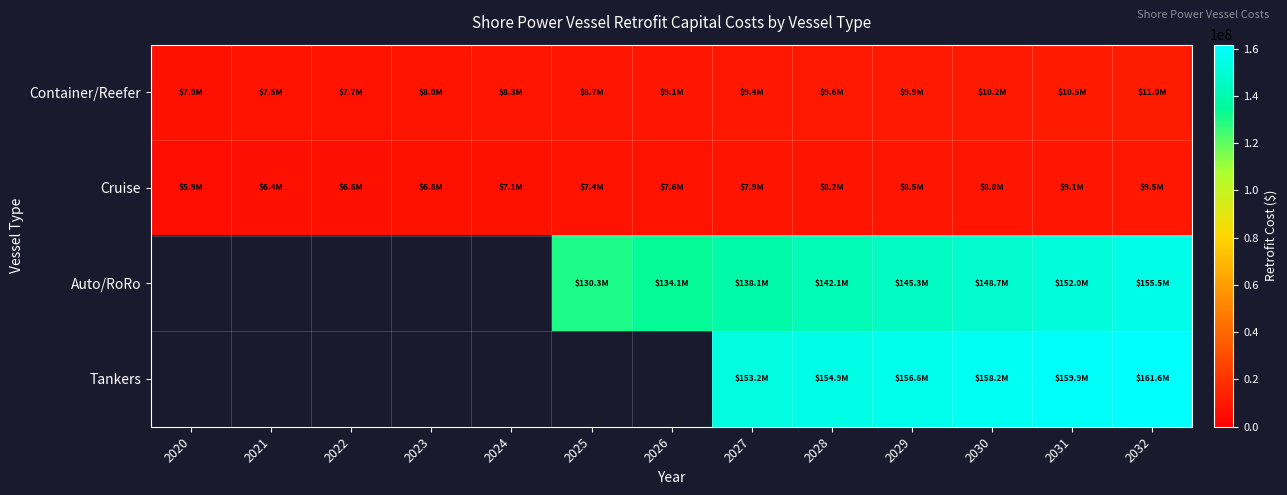

At which label does Cruise first exceed 7623409?

2026